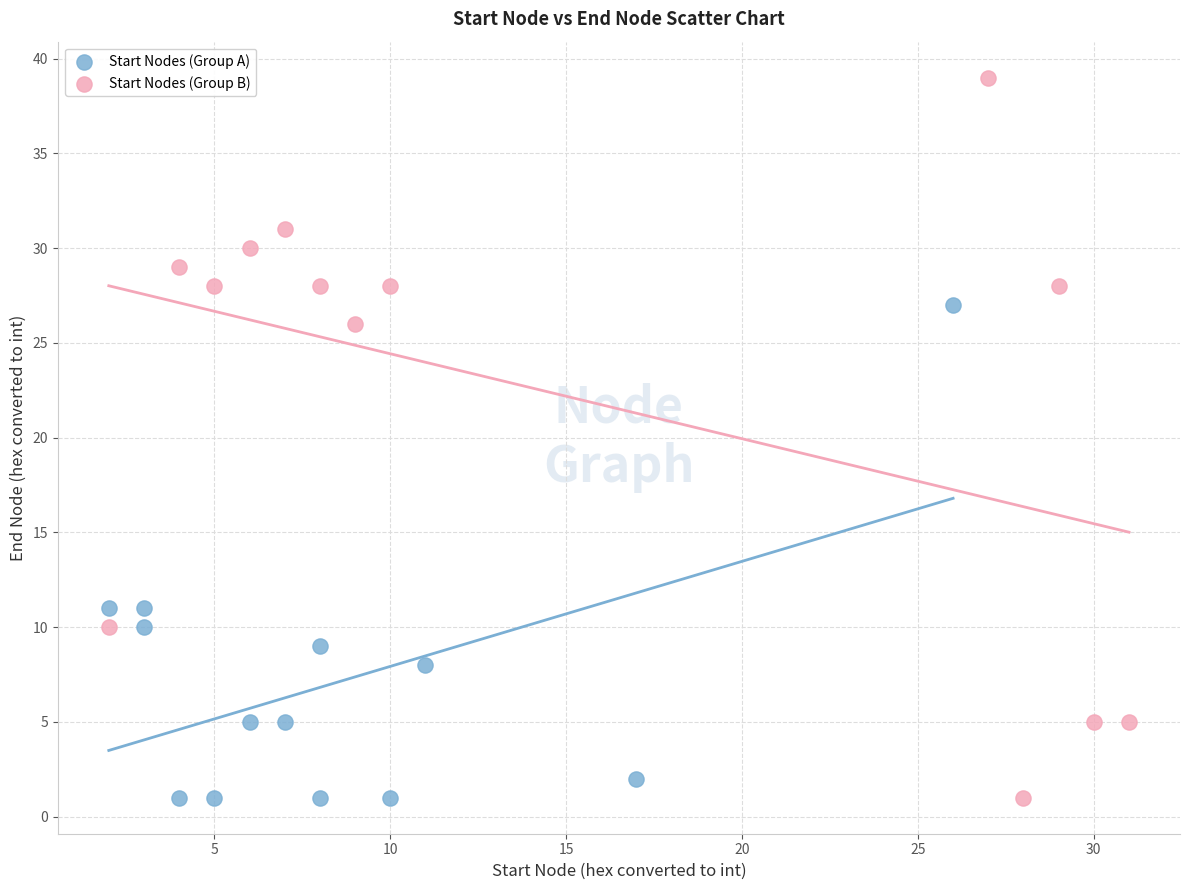

Which series contains the highest Y value?

Start Nodes (Group B)